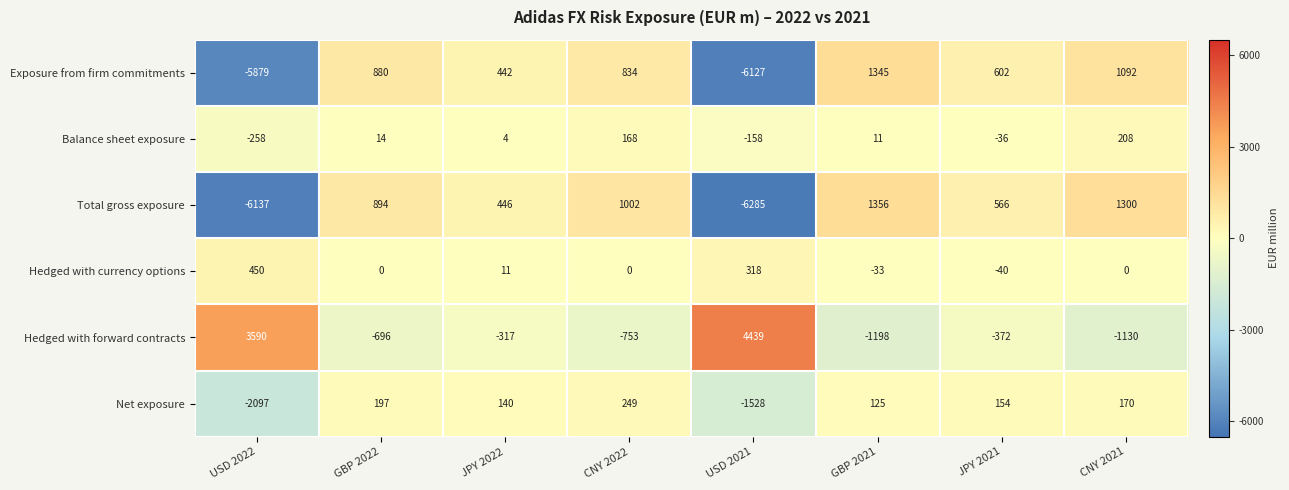

What is the total value across all series at GBP 2021?

1606